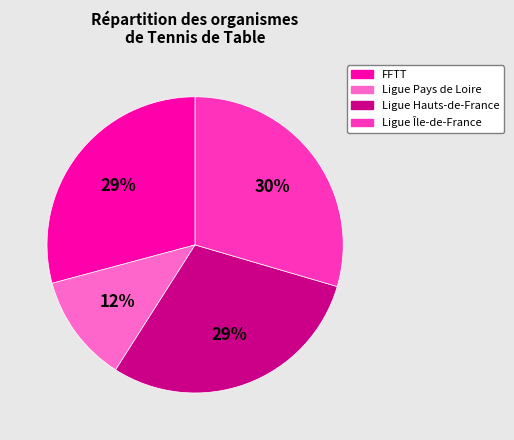

Does any single category account for the majority?

No